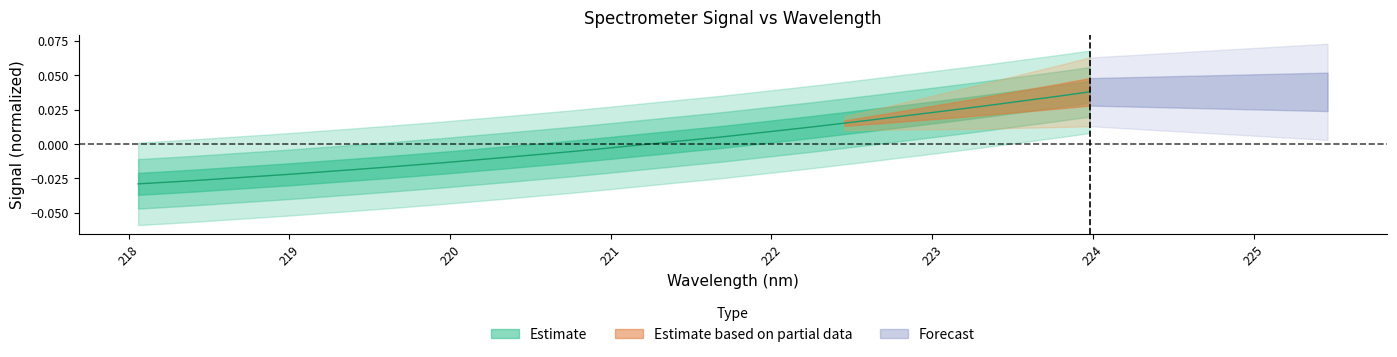

How many values are above zero?

15